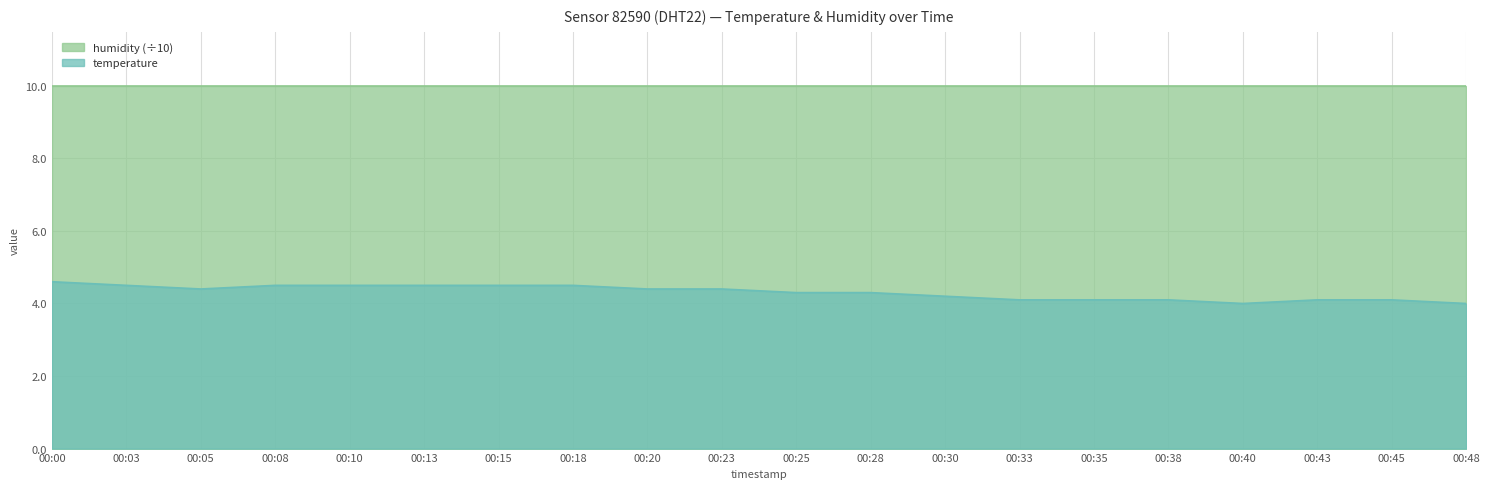

Between 00:00 and 00:35, which is larger?

00:00